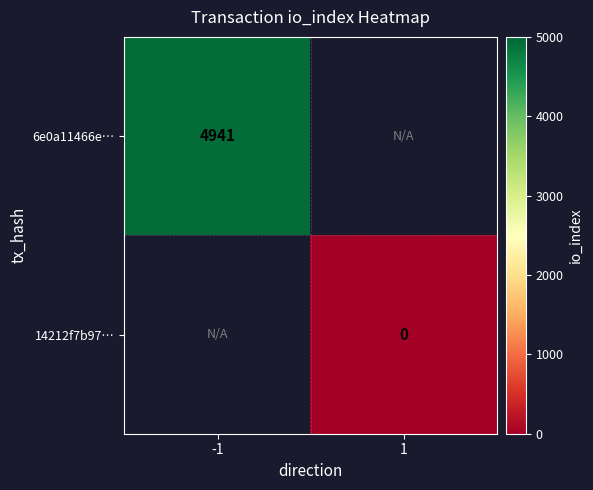

The 6e0a11466e… series shows 4941 at -1. True or false?

True